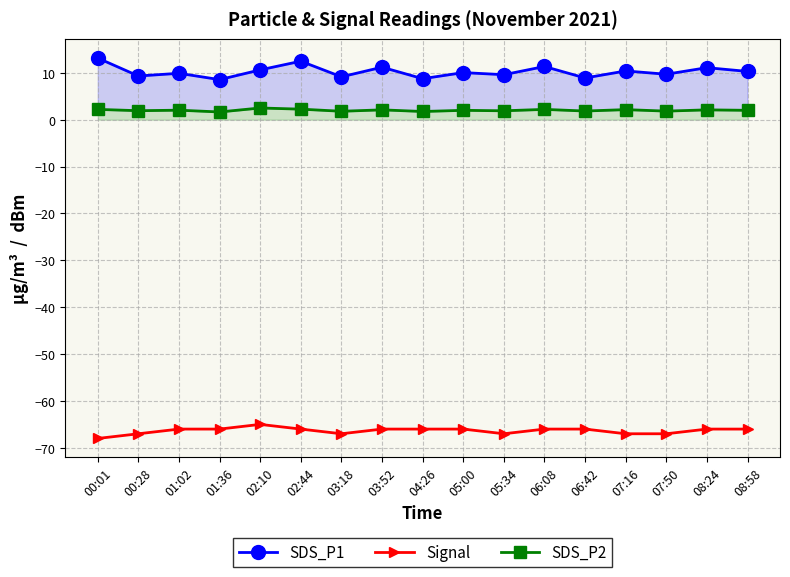

At which category does the chart reach its minimum across all series?

00:01